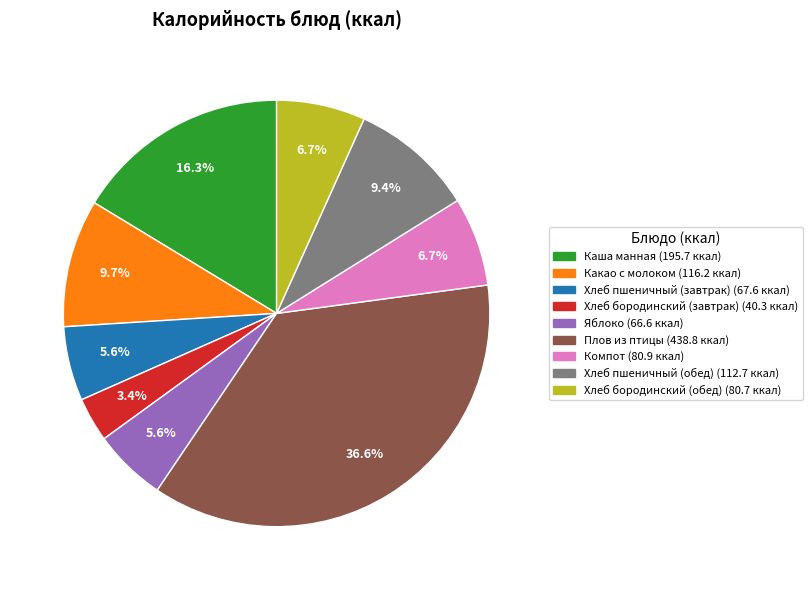

To the nearest percent, what is the difference between the largest and smallest slice percentages?

33%